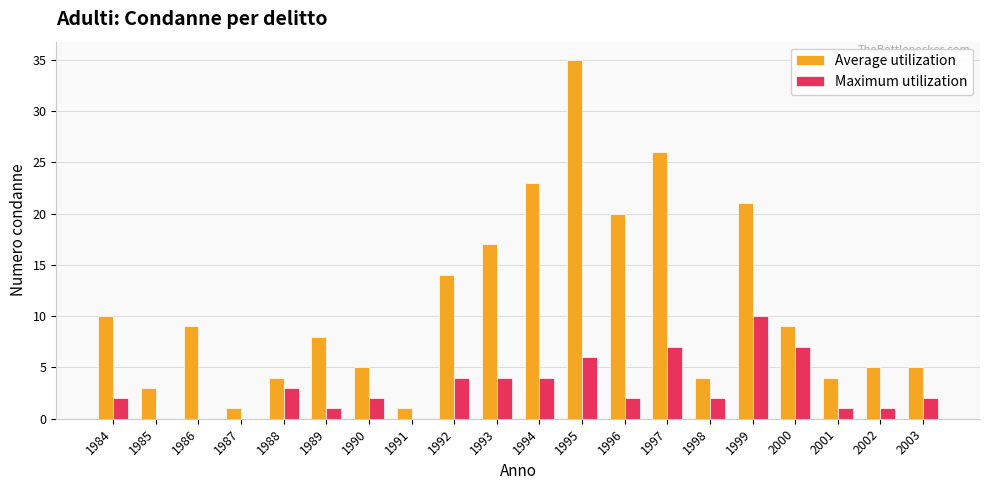

Read the Average utilization value at 1993, to the nearest 10.

20